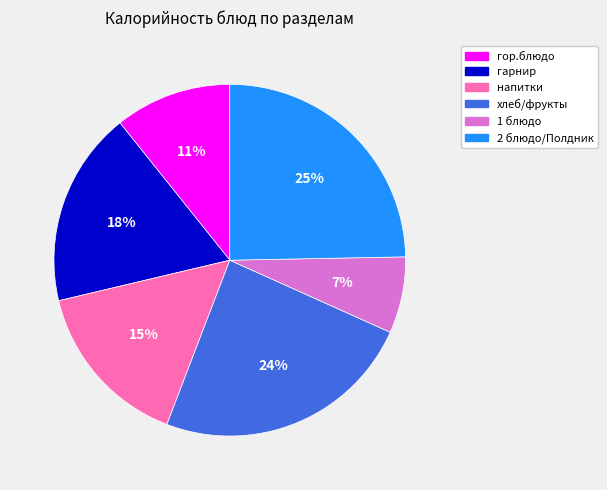

To the nearest percent, what is the difference between the largest and smallest slice percentages?

18%